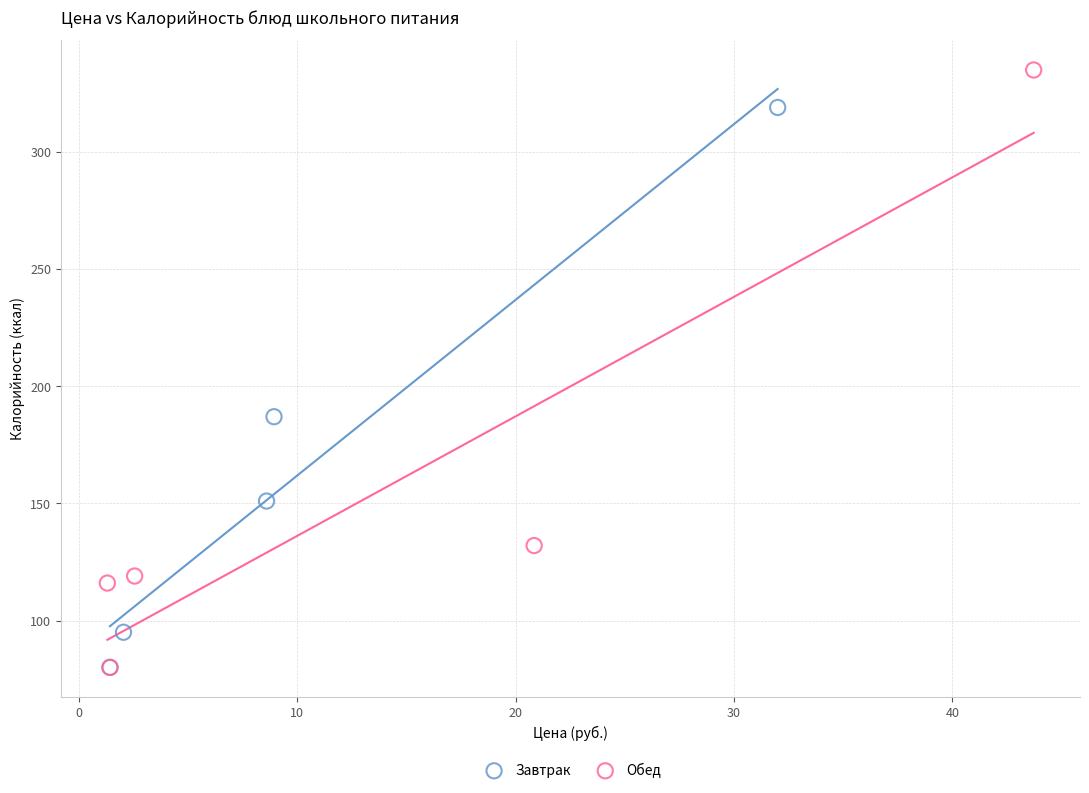

Which series contains the highest Y value?

Обед